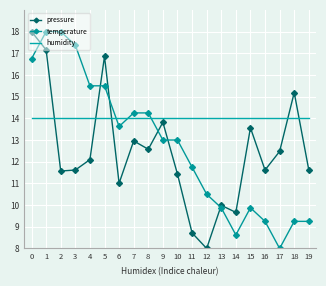

What is the sum of the pressure values at 0 and 5?

34.9